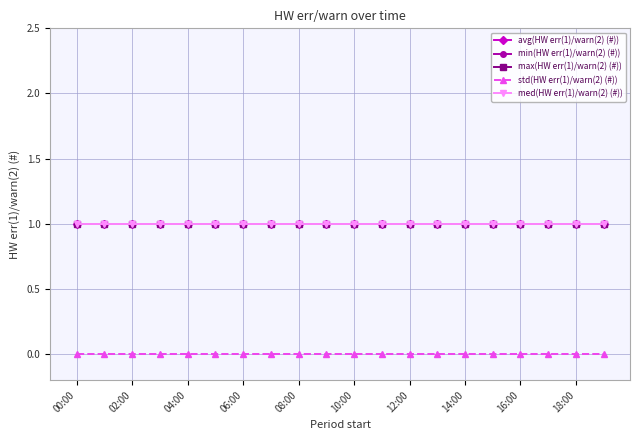

What is the value of the min(HW err(1)/warn(2) (#)) point at the 10th from the left?

1